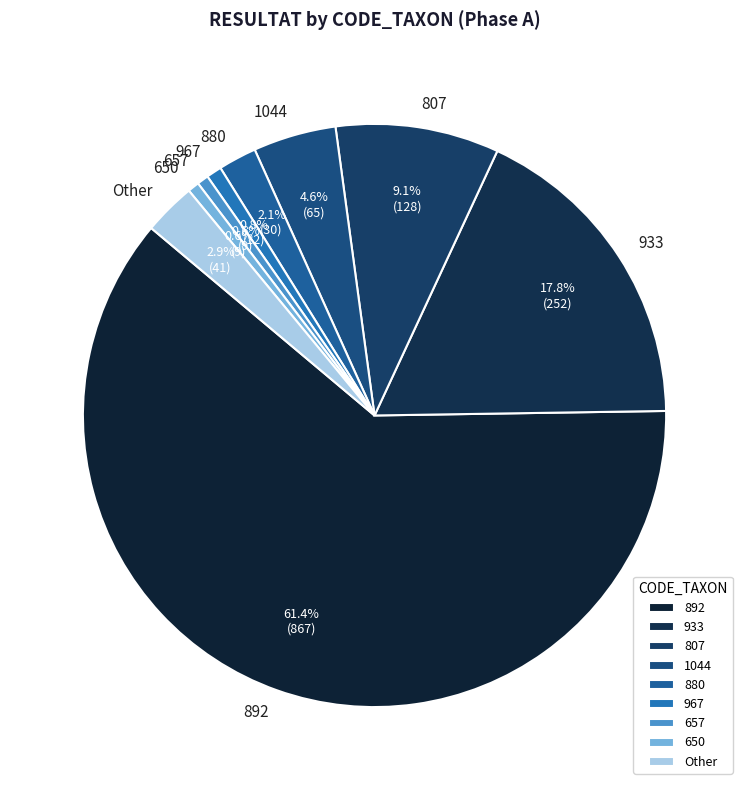

Which has a higher value, 933 or 807?

933